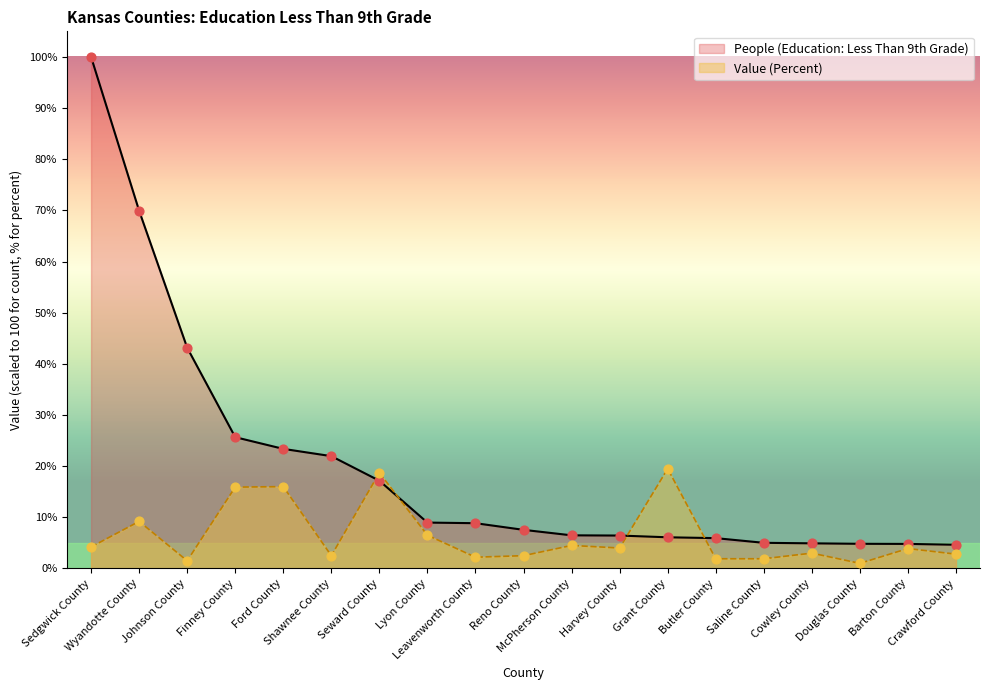

Is the value of Value (Percent) at Shawnee County greater than the value of People (Education: Less Than 9th Grade) at Douglas County?

No